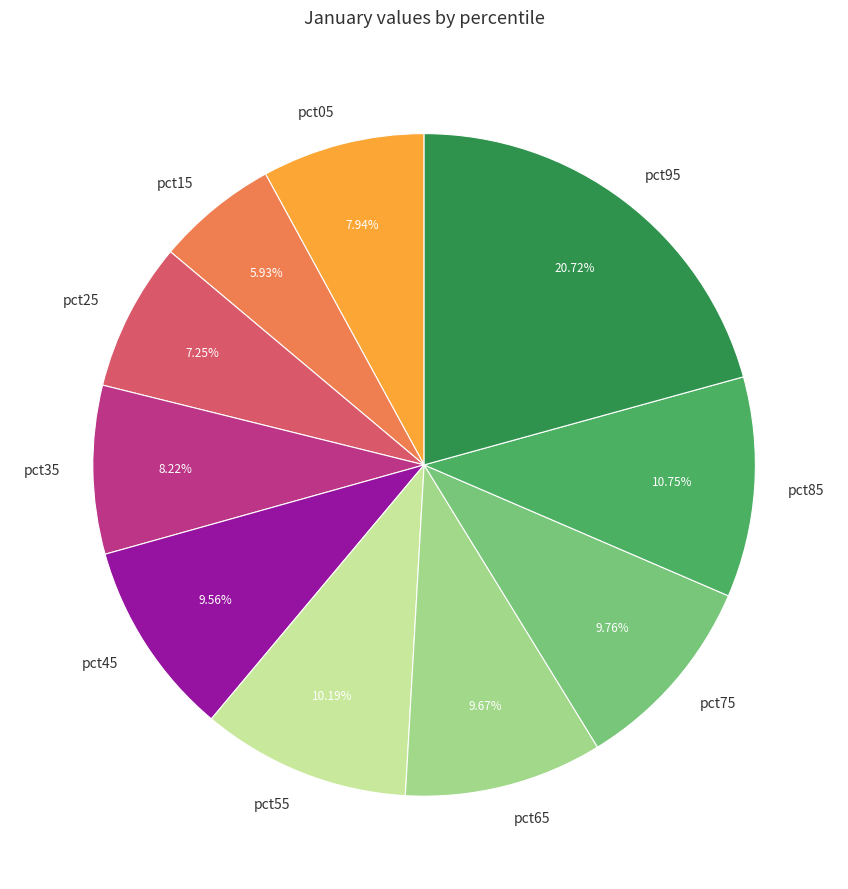

Do pct35 and pct85 together represent more than half of the pie?

No